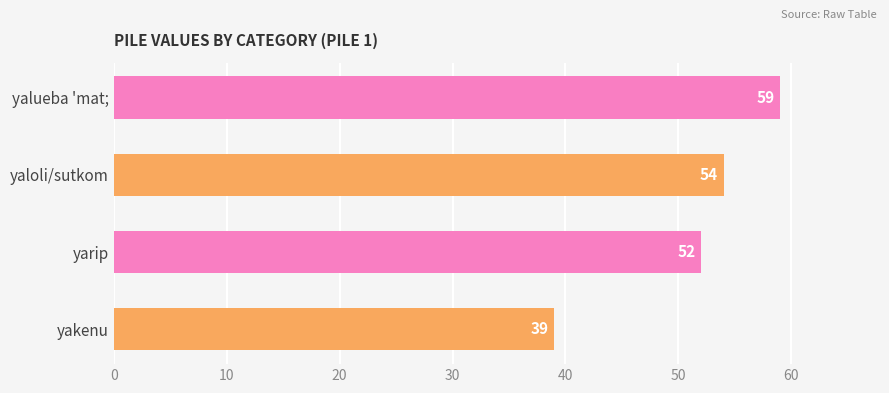

True or false: the data shows 56 at yakenu.

False